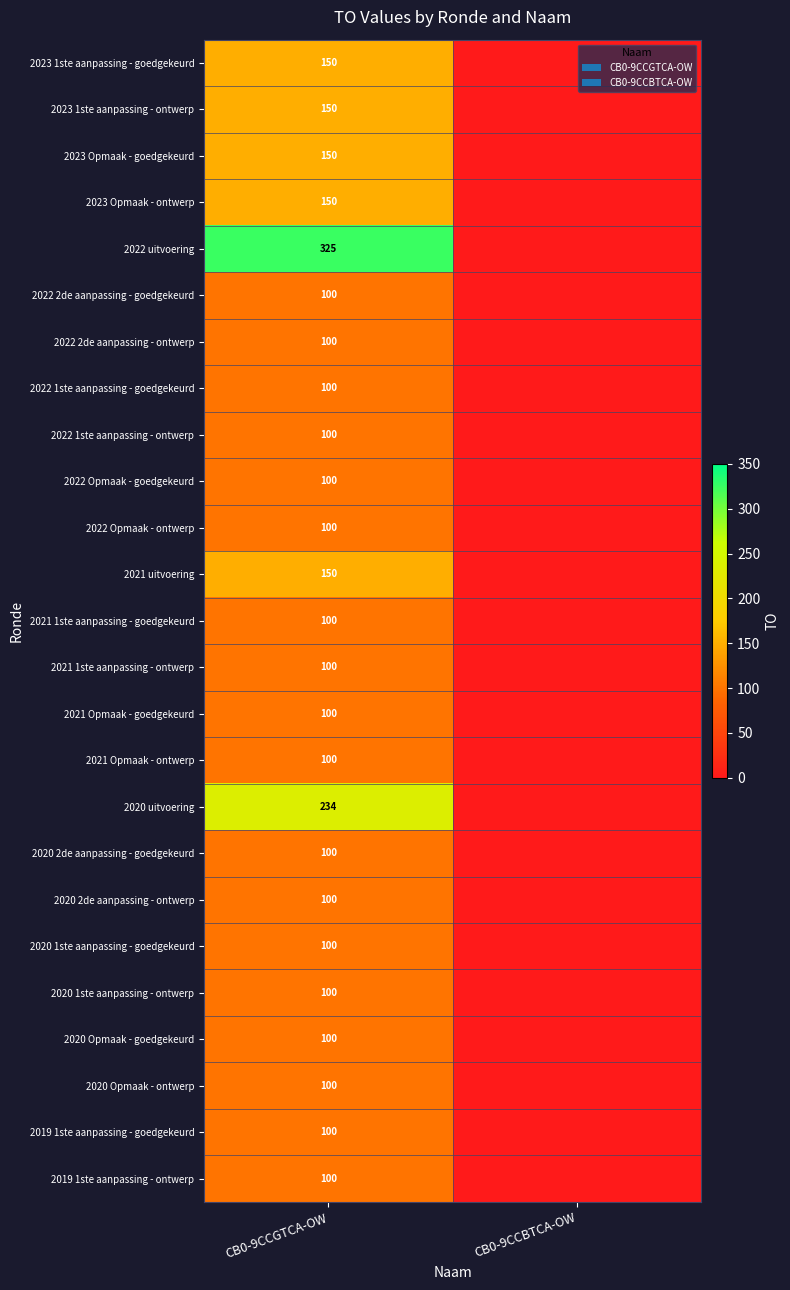

What is the difference between the highest and lowest values at CB0-9CCGTCA-OW?

225